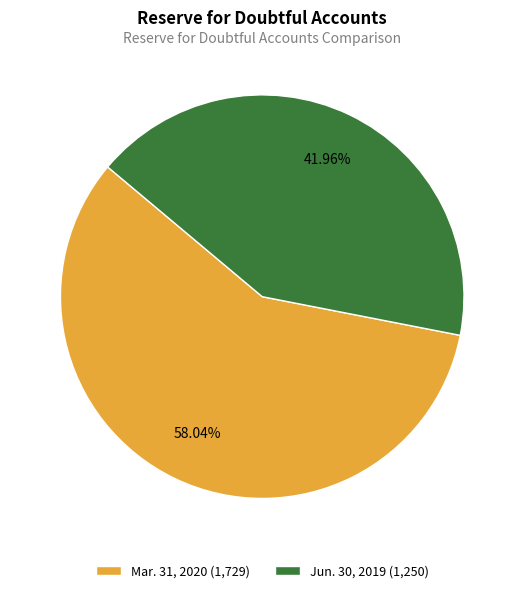

Which slice is the largest?

Mar. 31, 2020